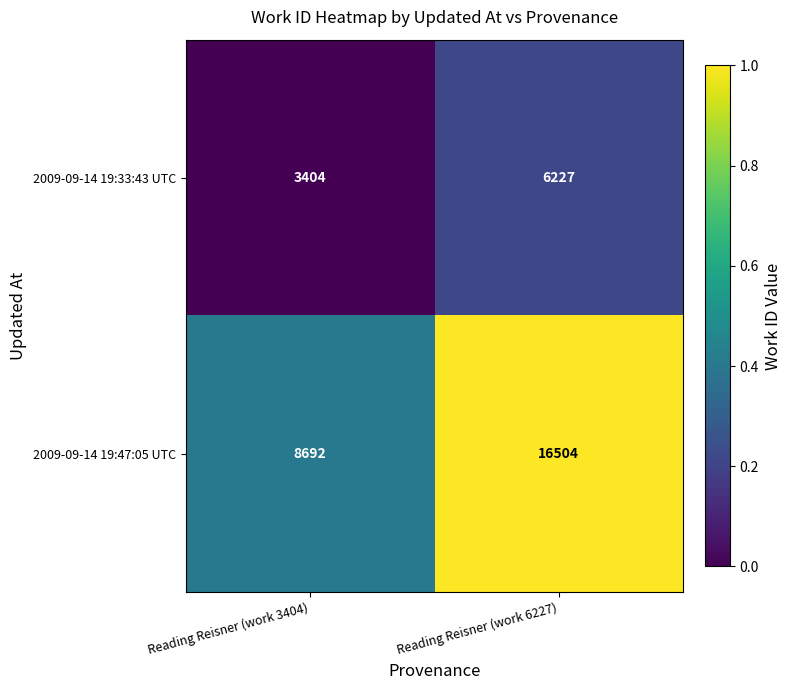

At which category is the sum across all series the highest?

Reading Reisner (work 6227)